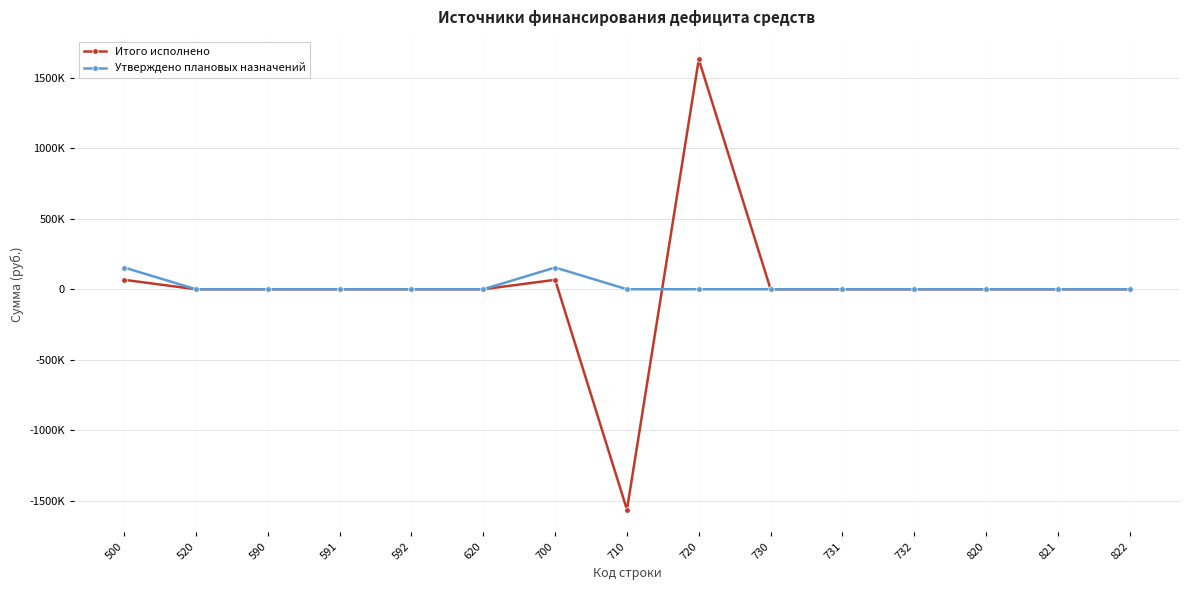

What are all the series names shown in the legend?

Итого исполнено, Утверждено плановых назначений